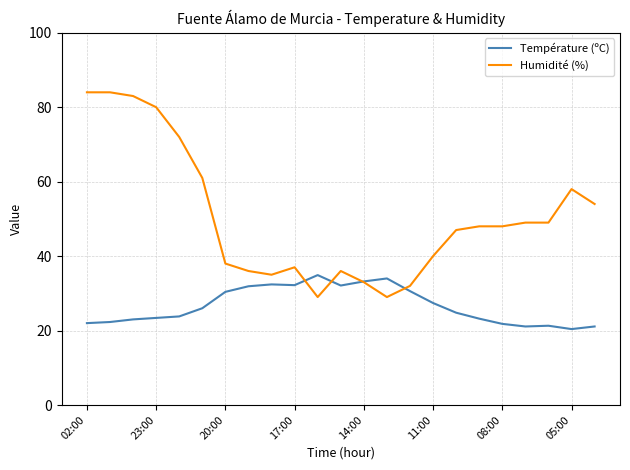

True or false: Humidité (%) has more than 0 interior local peaks.

True